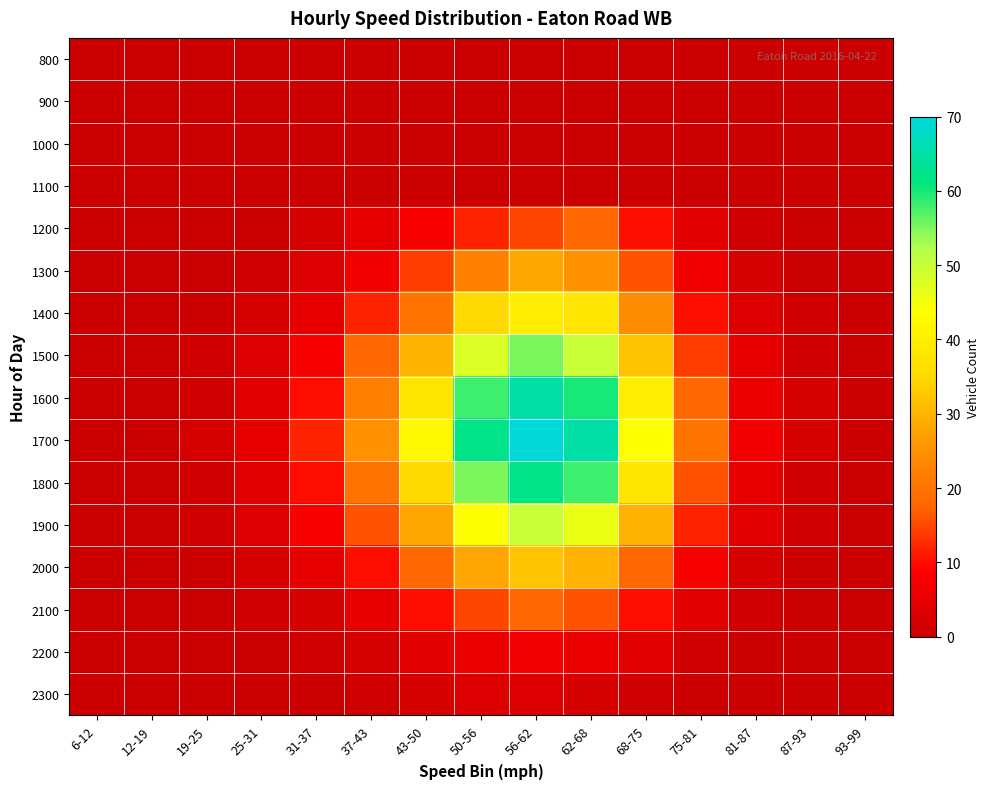

Reading left to right, transcribe all the data shown in this chart.

800: 6-12=0	12-19=0	19-25=0	25-31=0	31-37=0	37-43=0	43-50=0	50-56=0	56-62=0	62-68=0	68-75=0	75-81=0	81-87=0	87-93=0	93-99=0
900: 6-12=0	12-19=0	19-25=0	25-31=0	31-37=0	37-43=0	43-50=0	50-56=0	56-62=0	62-68=0	68-75=0	75-81=0	81-87=0	87-93=0	93-99=0
1000: 6-12=0	12-19=0	19-25=0	25-31=0	31-37=0	37-43=0	43-50=0	50-56=0	56-62=0	62-68=0	68-75=0	75-81=0	81-87=0	87-93=0	93-99=0
1100: 6-12=0	12-19=0	19-25=0	25-31=0	31-37=0	37-43=0	43-50=0	50-56=0	56-62=0	62-68=0	68-75=0	75-81=0	81-87=0	87-93=0	93-99=0
1200: 6-12=0	12-19=0	19-25=0	25-31=0	31-37=2	37-43=5	43-50=8	50-56=12	56-62=15	62-68=18	68-75=10	75-81=4	81-87=1	87-93=0	93-99=0
1300: 6-12=0	12-19=0	19-25=0	25-31=1	31-37=3	37-43=7	43-50=14	50-56=22	56-62=28	62-68=25	68-75=16	75-81=7	81-87=2	87-93=0	93-99=0
1400: 6-12=0	12-19=0	19-25=0	25-31=2	31-37=5	37-43=12	43-50=20	50-56=35	56-62=40	62-68=38	68-75=24	75-81=10	81-87=3	87-93=1	93-99=0
1500: 6-12=0	12-19=0	19-25=1	25-31=3	31-37=8	37-43=18	43-50=30	50-56=48	56-62=55	62-68=50	68-75=32	75-81=14	81-87=5	87-93=1	93-99=0
1600: 6-12=0	12-19=0	19-25=1	25-31=4	31-37=10	37-43=22	43-50=38	50-56=58	56-62=65	62-68=60	68-75=40	75-81=18	81-87=6	87-93=2	93-99=0
1700: 6-12=0	12-19=0	19-25=2	25-31=5	31-37=12	37-43=25	43-50=42	50-56=62	56-62=70	62-68=65	68-75=44	75-81=20	81-87=7	87-93=2	93-99=0
1800: 6-12=0	12-19=0	19-25=1	25-31=4	31-37=10	37-43=20	43-50=35	50-56=55	56-62=62	62-68=58	68-75=38	75-81=16	81-87=5	87-93=1	93-99=0
1900: 6-12=0	12-19=0	19-25=1	25-31=3	31-37=8	37-43=16	43-50=28	50-56=44	56-62=50	62-68=46	68-75=30	75-81=12	81-87=4	87-93=1	93-99=0
2000: 6-12=0	12-19=0	19-25=0	25-31=2	31-37=5	37-43=10	43-50=18	50-56=28	56-62=32	62-68=30	68-75=18	75-81=8	81-87=2	87-93=0	93-99=0
2100: 6-12=0	12-19=0	19-25=0	25-31=1	31-37=2	37-43=5	43-50=10	50-56=15	56-62=18	62-68=16	68-75=10	75-81=4	81-87=1	87-93=0	93-99=0
2200: 6-12=0	12-19=0	19-25=0	25-31=0	31-37=1	37-43=2	43-50=4	50-56=6	56-62=7	62-68=6	68-75=4	75-81=1	81-87=0	87-93=0	93-99=0
2300: 6-12=0	12-19=0	19-25=0	25-31=0	31-37=0	37-43=1	43-50=2	50-56=3	56-62=3	62-68=2	68-75=1	75-81=0	81-87=0	87-93=0	93-99=0